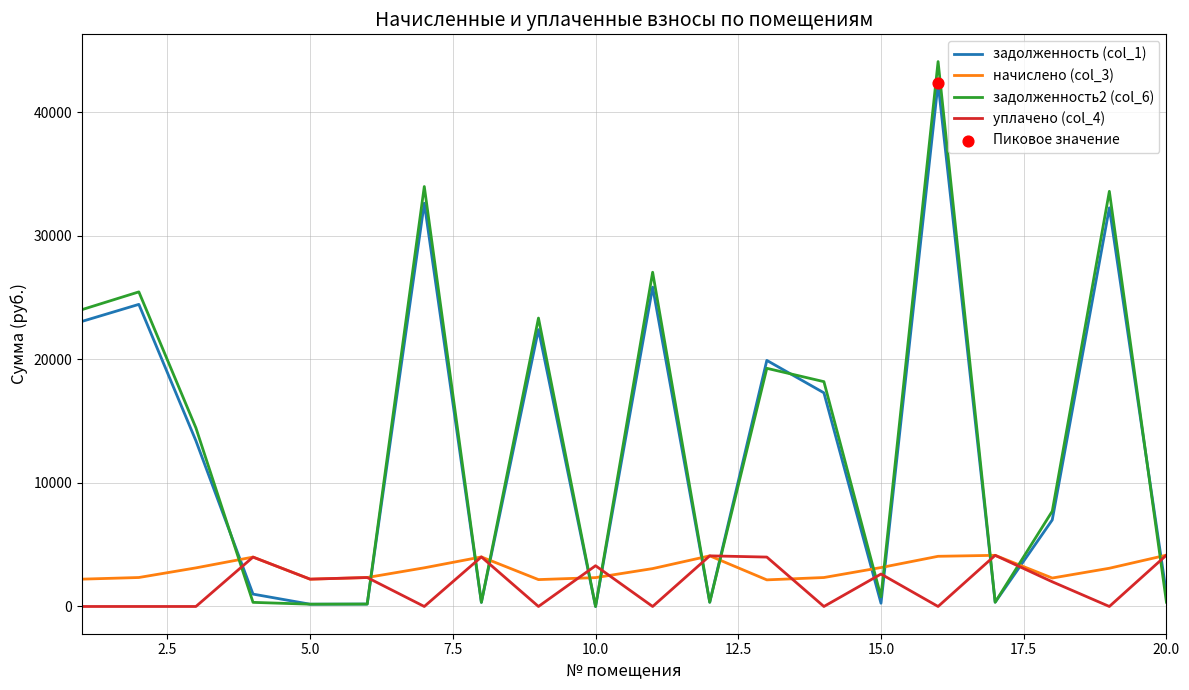

Which series has the widest spread of values?

задолженность2 (col_6)